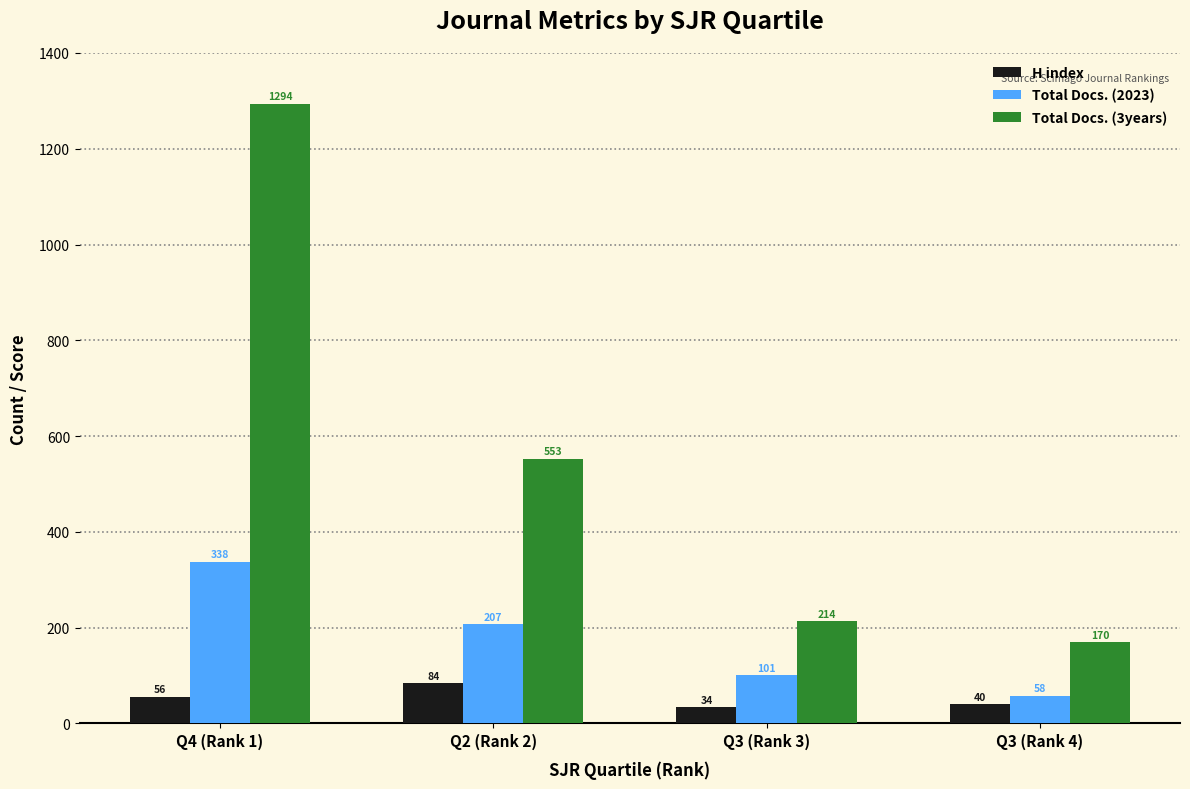

What are all the series names shown in the legend?

H index, Total Docs. (2023), Total Docs. (3years)